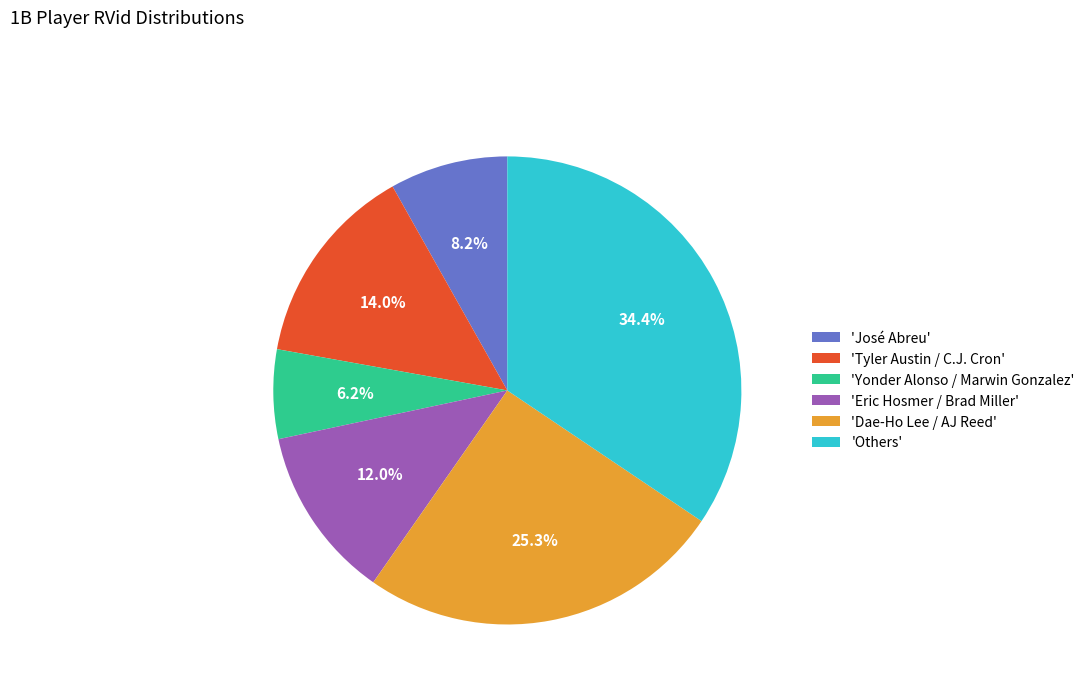

Is the sum of 'Dae-Ho Lee / AJ Reed' and 'Tyler Austin / C.J. Cron' greater than half?

No